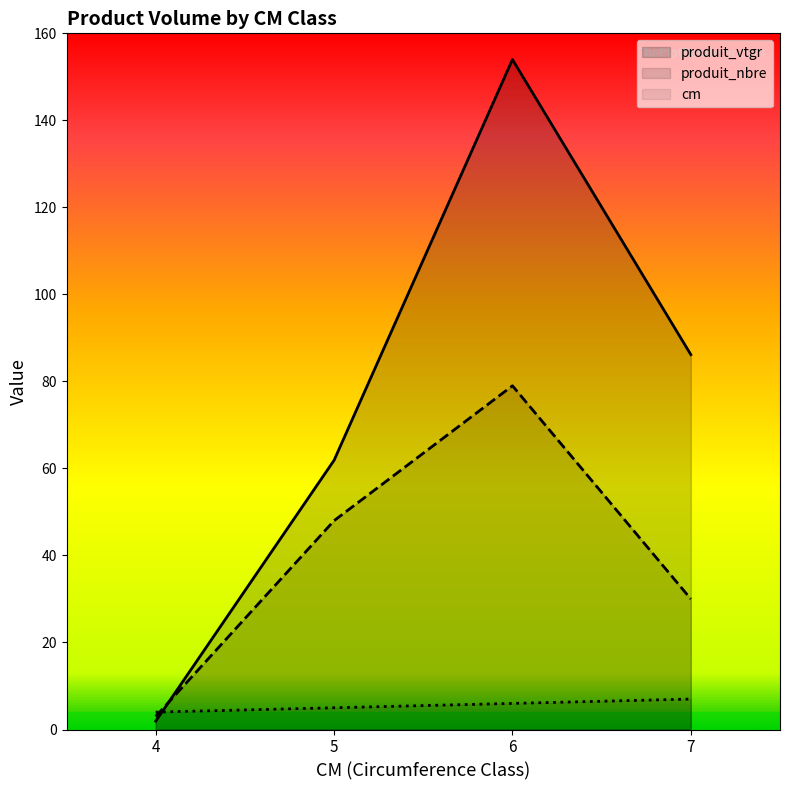

Reading left to right, transcribe all the data shown in this chart.

cm: 4=4.0	5=5.0	6=6.0	7=7.0
produit_nbre: 4=3.0	5=48.0	6=79.0	7=30.0
produit_vtgr: 4=1.9	5=61.9	6=154.0	7=86.2